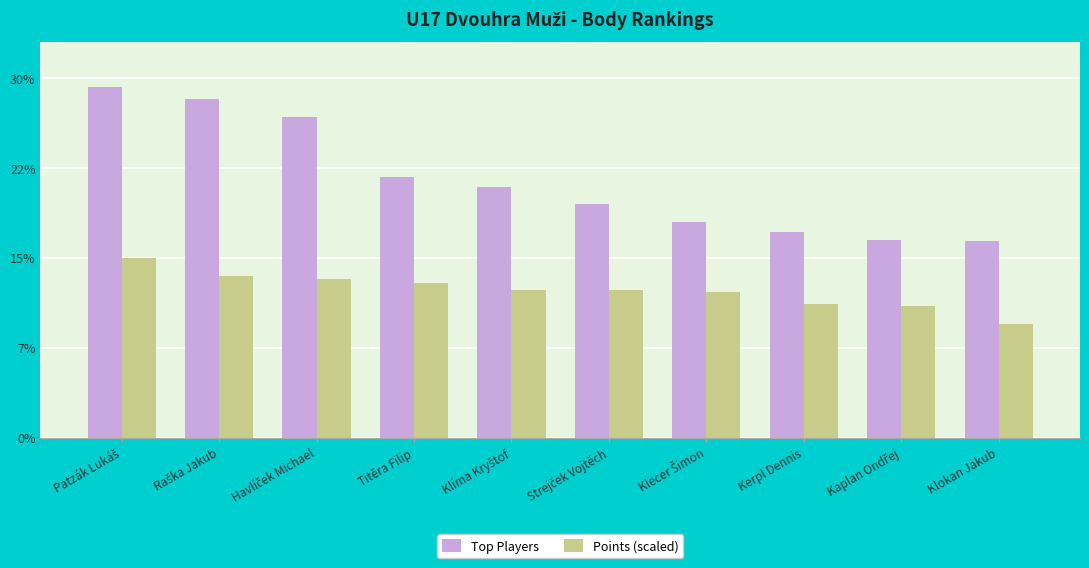

Which series has the largest total across all categories?

Top Players